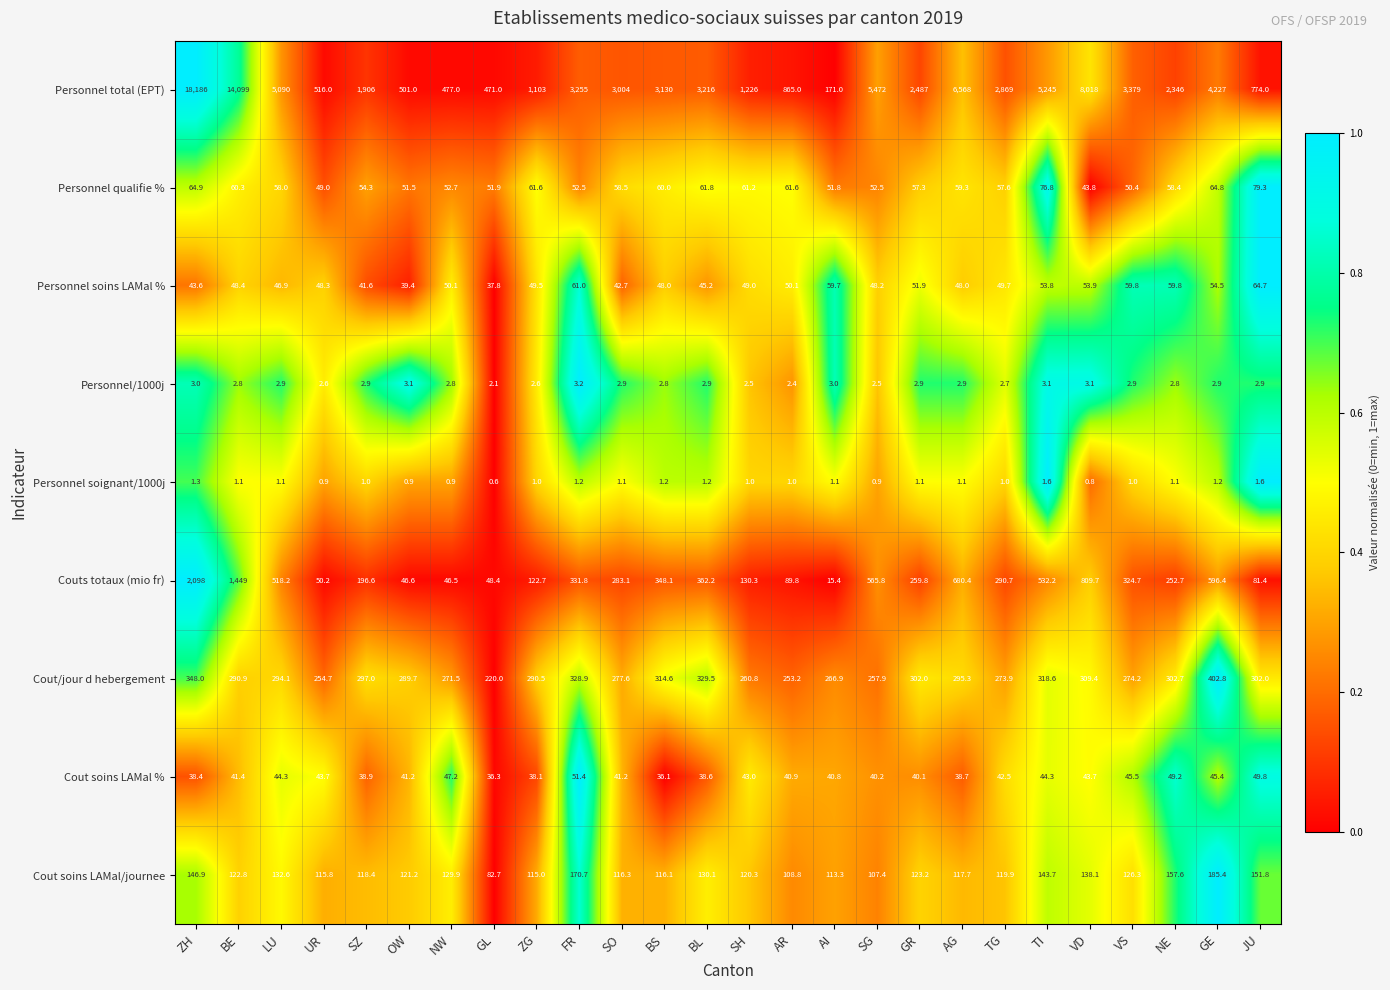

True or false: Personnel/1000j has a value of 3.1 at TI.

True